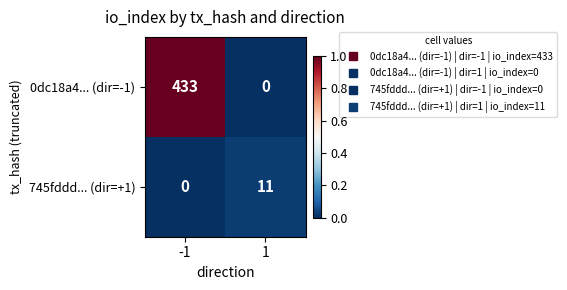

What is the average value of the 745fddd... (dir=+1) series?

6